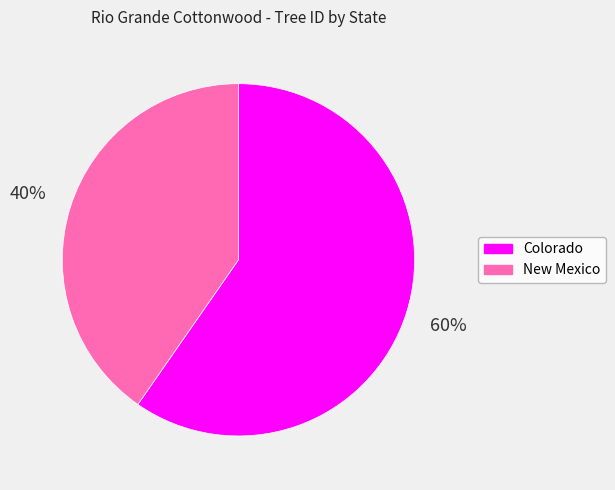

Rank the categories by value from highest to lowest.

Colorado, New Mexico